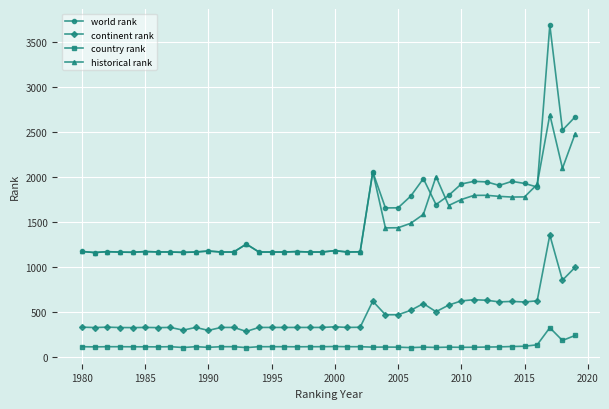

True or false: world rank and country rank cross at least once.

False